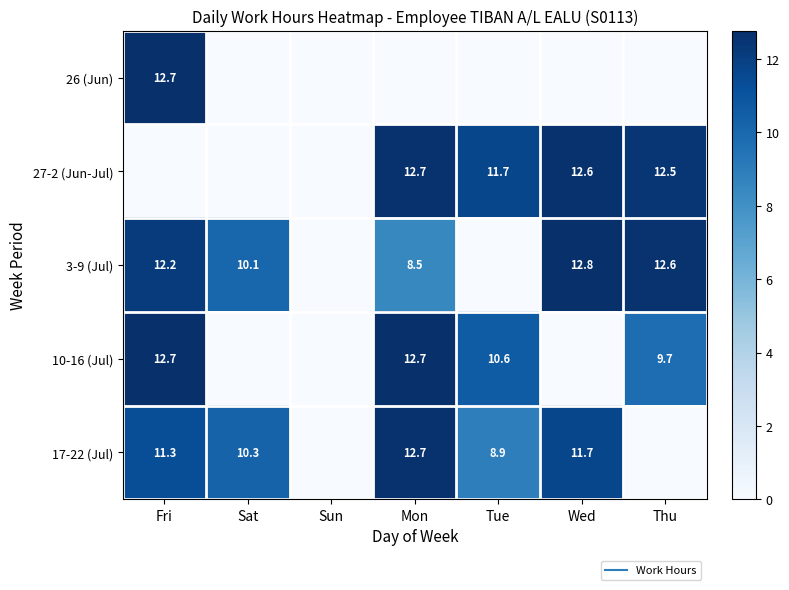

Which label corresponds to the largest value in the chart?

Wed